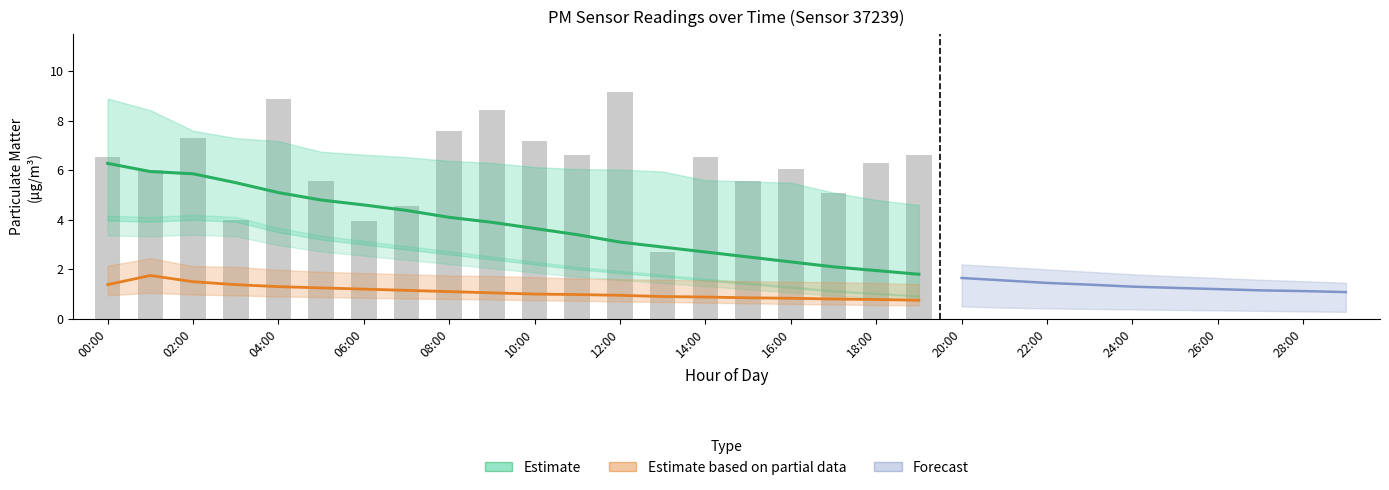

Rank the categories by value from lowest to highest.

13:00, 06:00, 03:00, 07:00, 17:00, 05:00, 15:00, 01:00, 16:00, 18:00, 00:00, 14:00, 11:00, 19:00, 10:00, 02:00, 08:00, 09:00, 04:00, 12:00